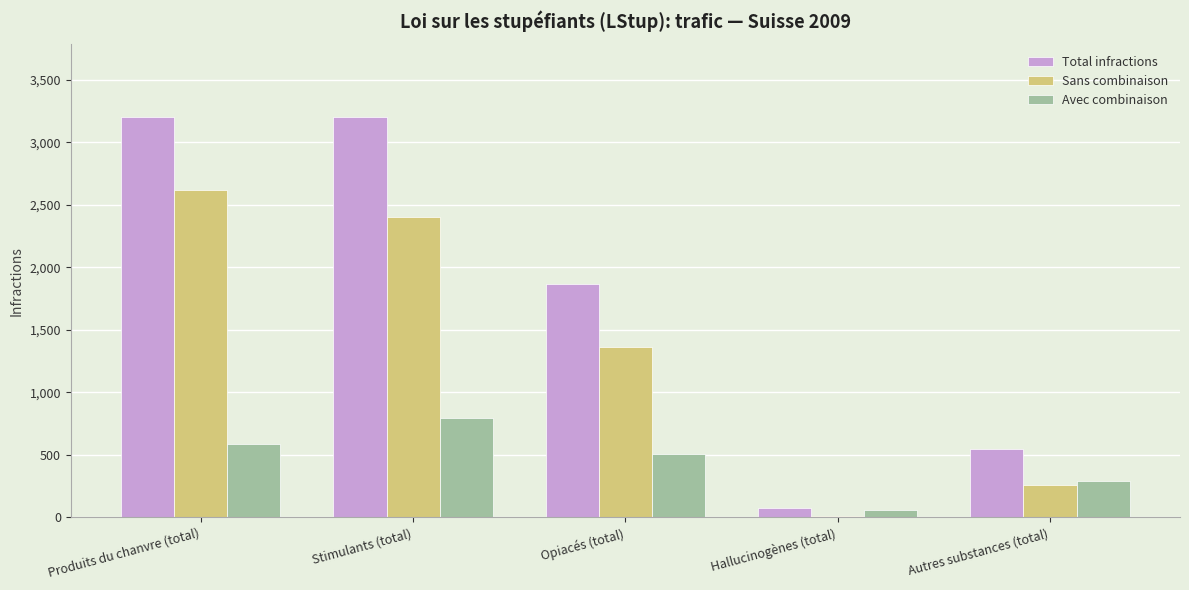

At how many categories does at least one series exceed 1507?

3